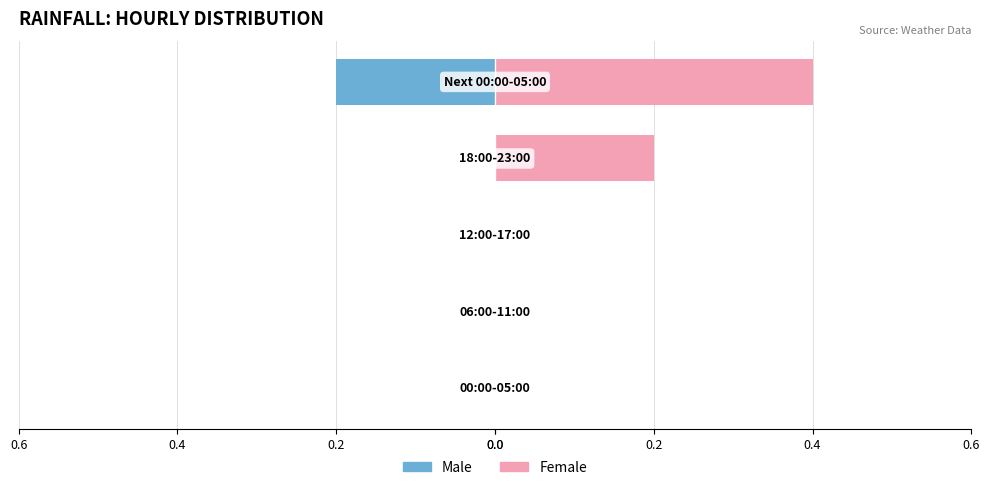

Which series has the widest spread of values?

Female